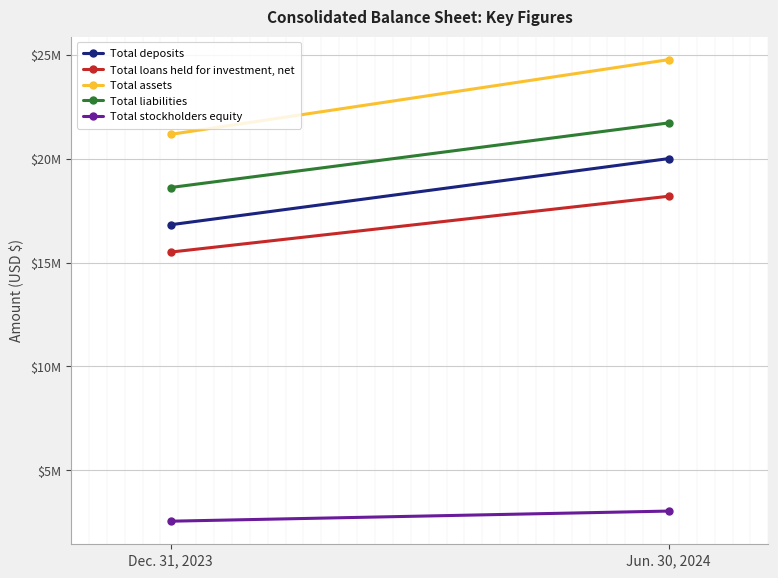

What is the difference between the Total loans held for investment, net values at Jun. 30, 2024 and Dec. 31, 2023?

2686198